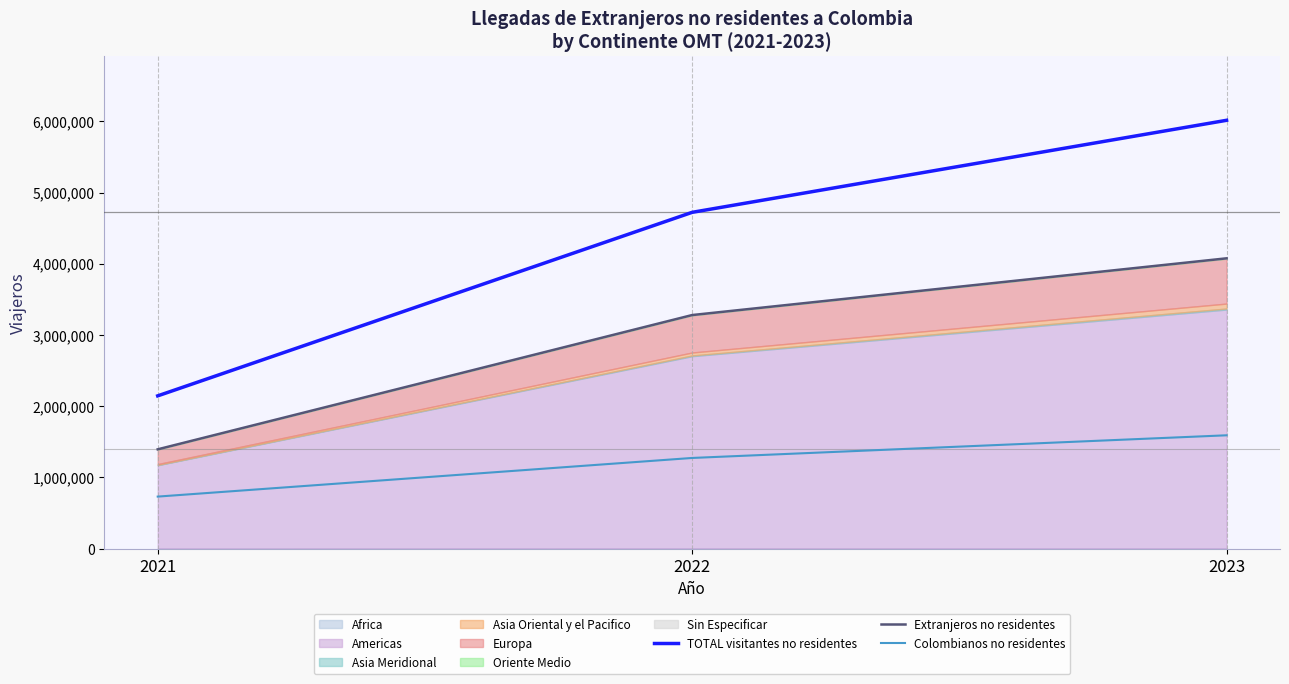

List the labels in order of TOTAL visitantes no residentes value, smallest first.

2021, 2022, 2023